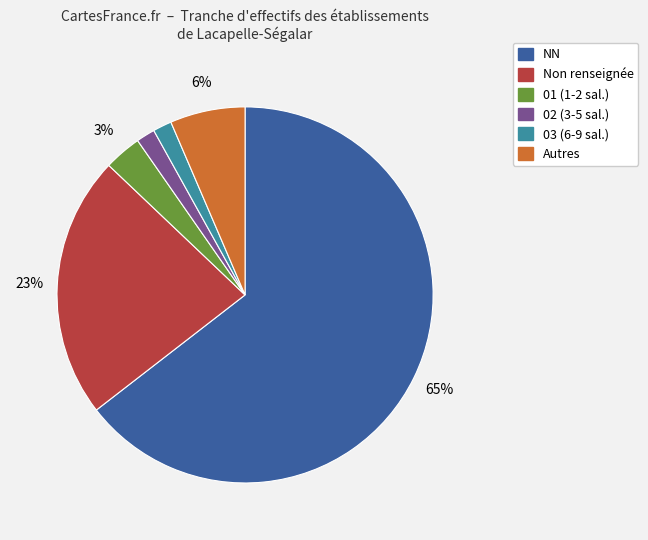

Is there any slice that represents more than half of the pie?

Yes